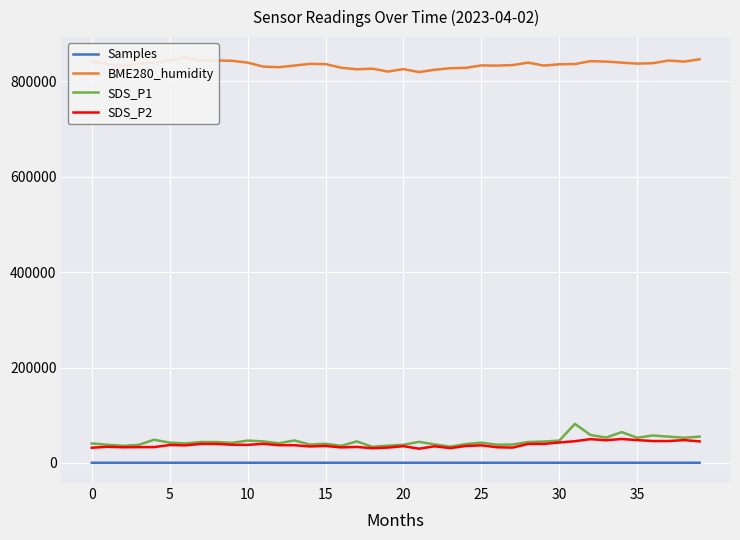

Does the chart display data point markers on the line(s)?

No